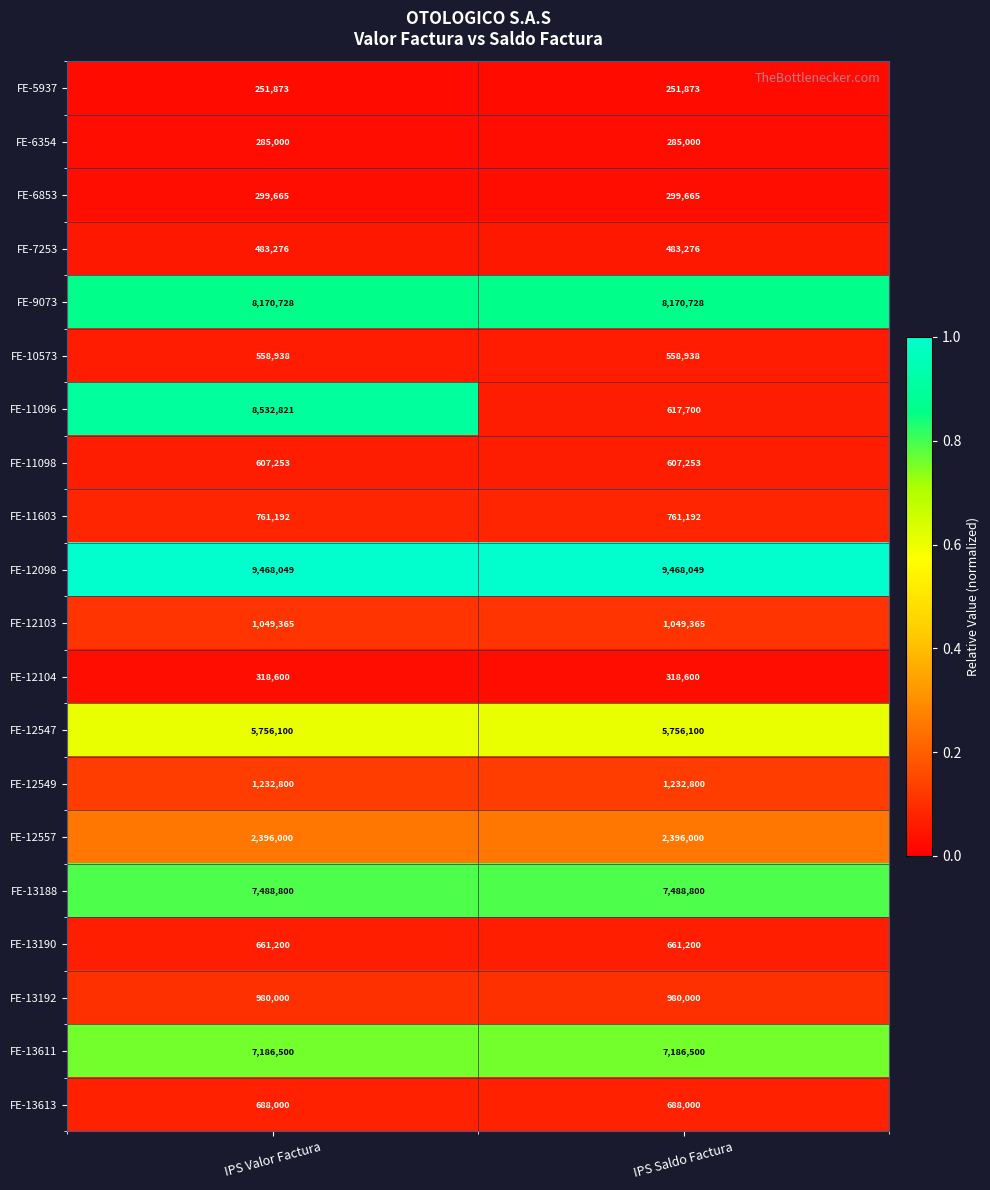

What is the total value across all series at IPS Saldo Factura?

49261039